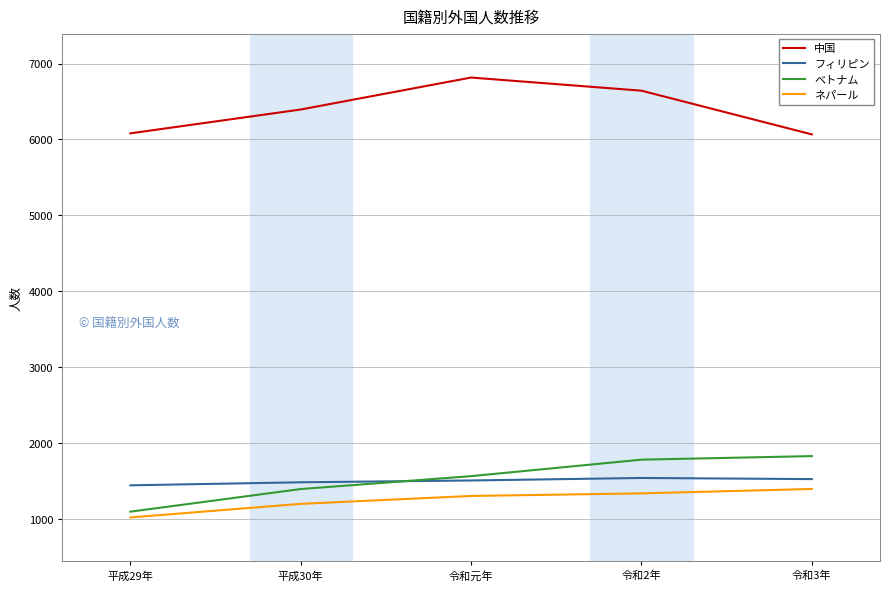

Read the フィリピン value at 令和元年.

1507